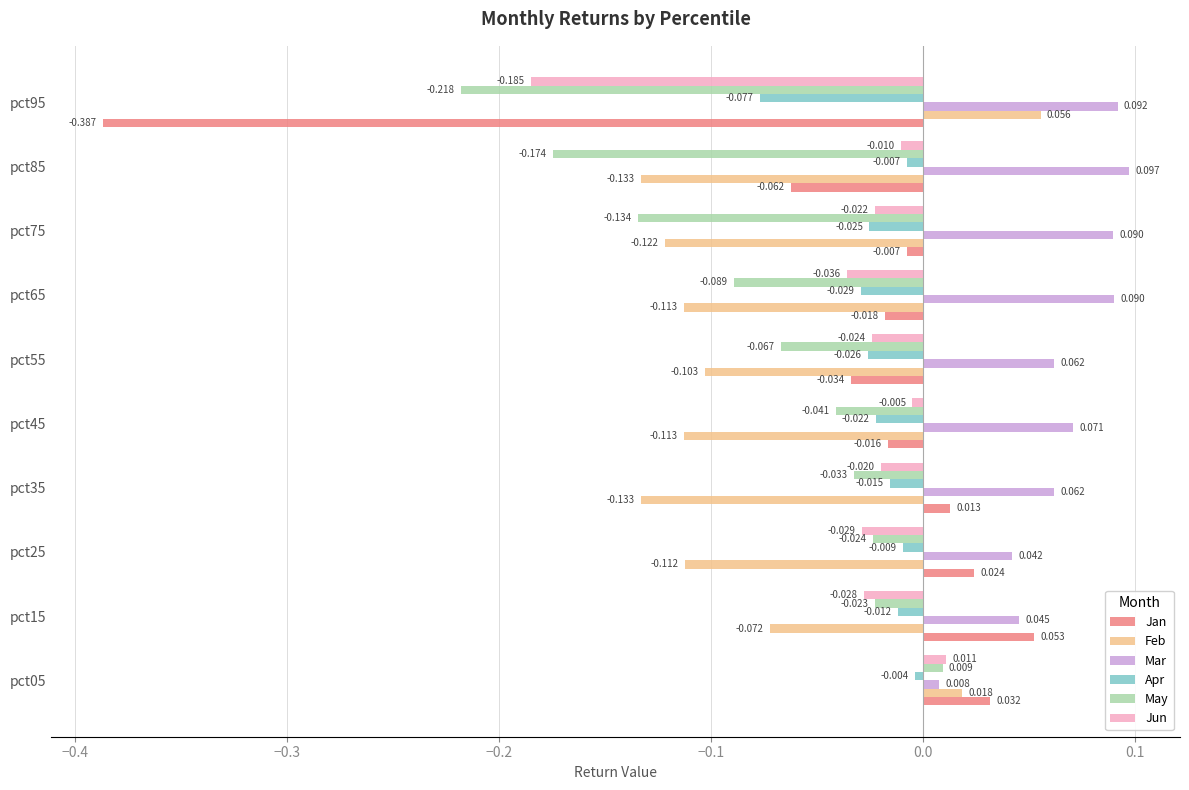

Is the value of Jun at pct55 greater than the value of May at pct95?

Yes